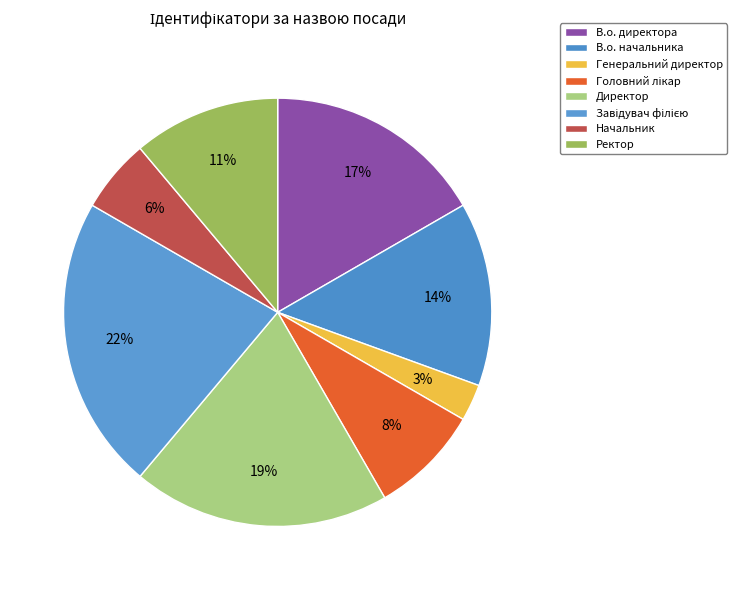

To the nearest percent, what percentage of the pie is Завідувач філією?

22%